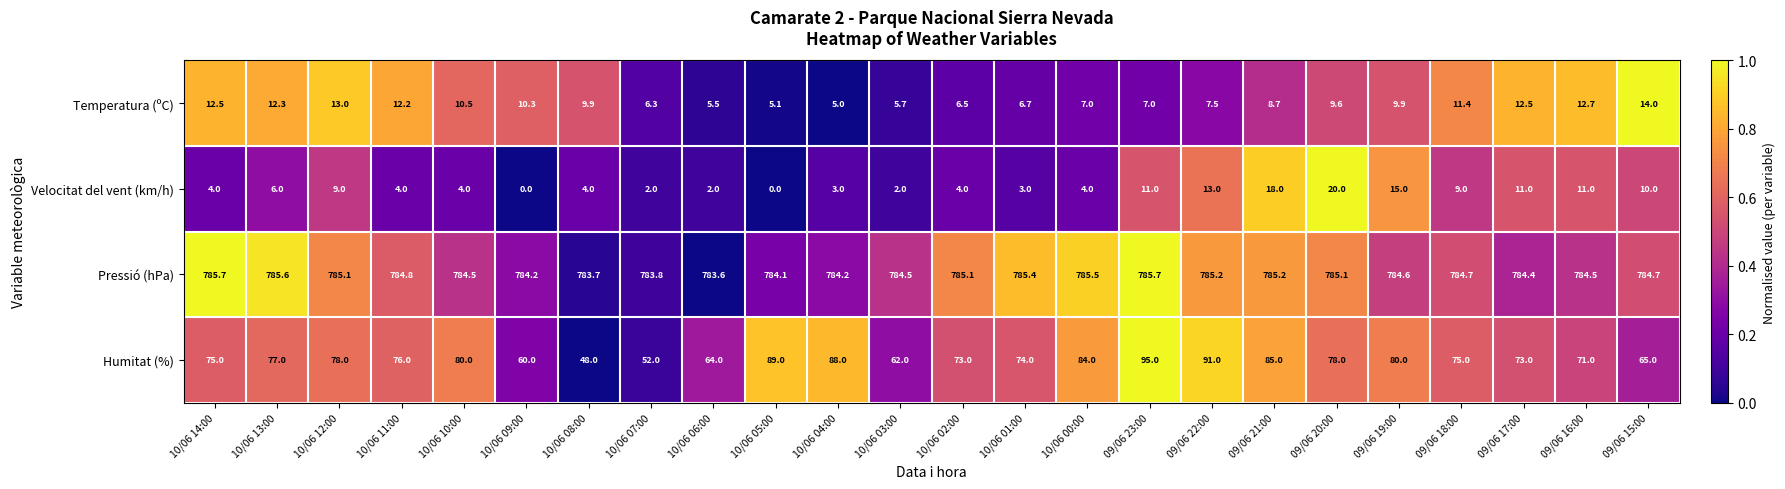

How many data points in Velocitat del vent (km/h) are less than 4?

7